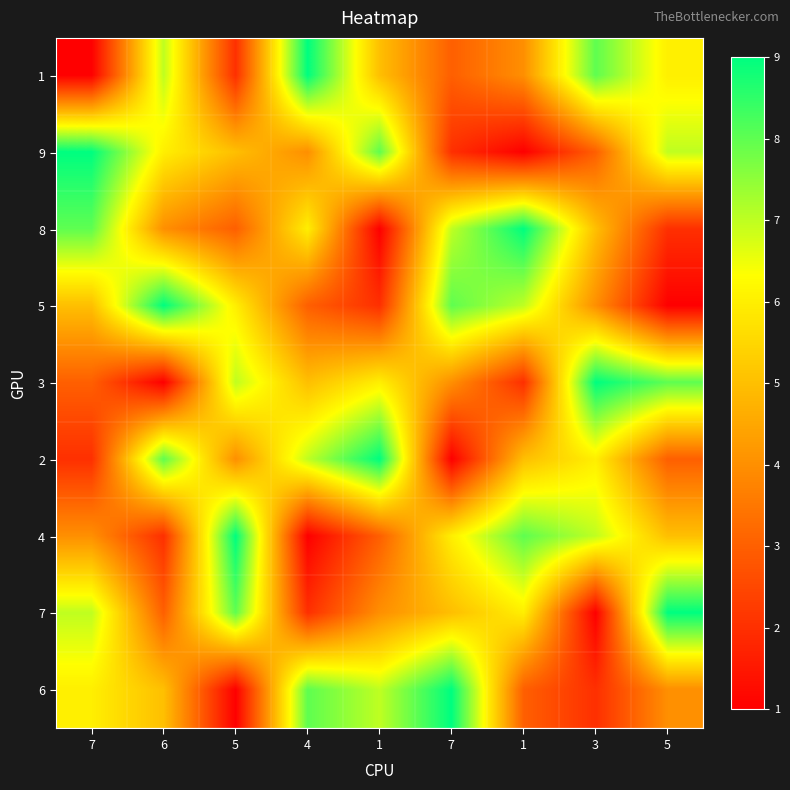

Rank the series at 5 from lowest to highest value.

6, 1, 8, 2, 9, 5, 3, 7, 4